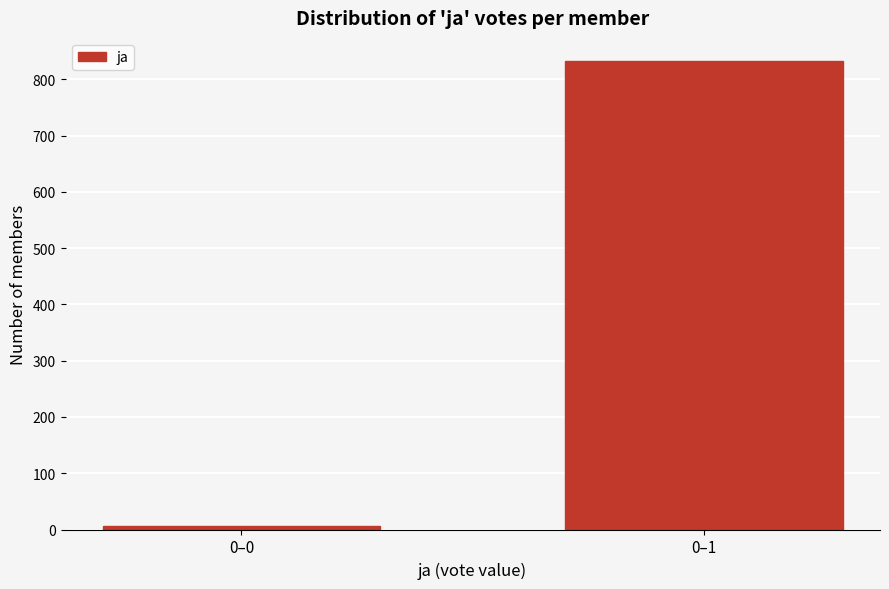

Reading right to left, extract all data points from this chart.

832	6